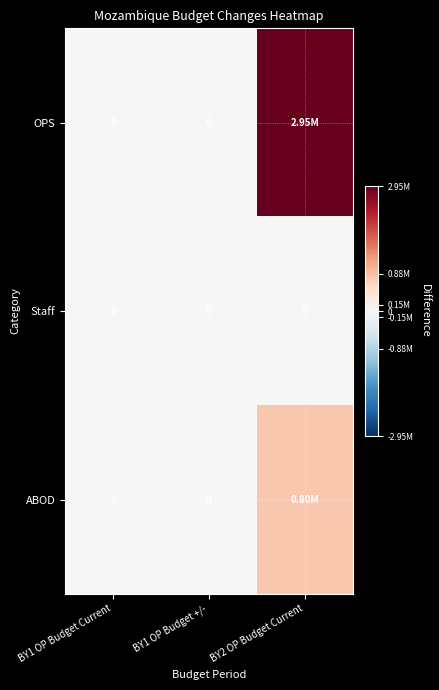

What is the spread (max minus min) of values at BY2 OP Budget Current?

2948867